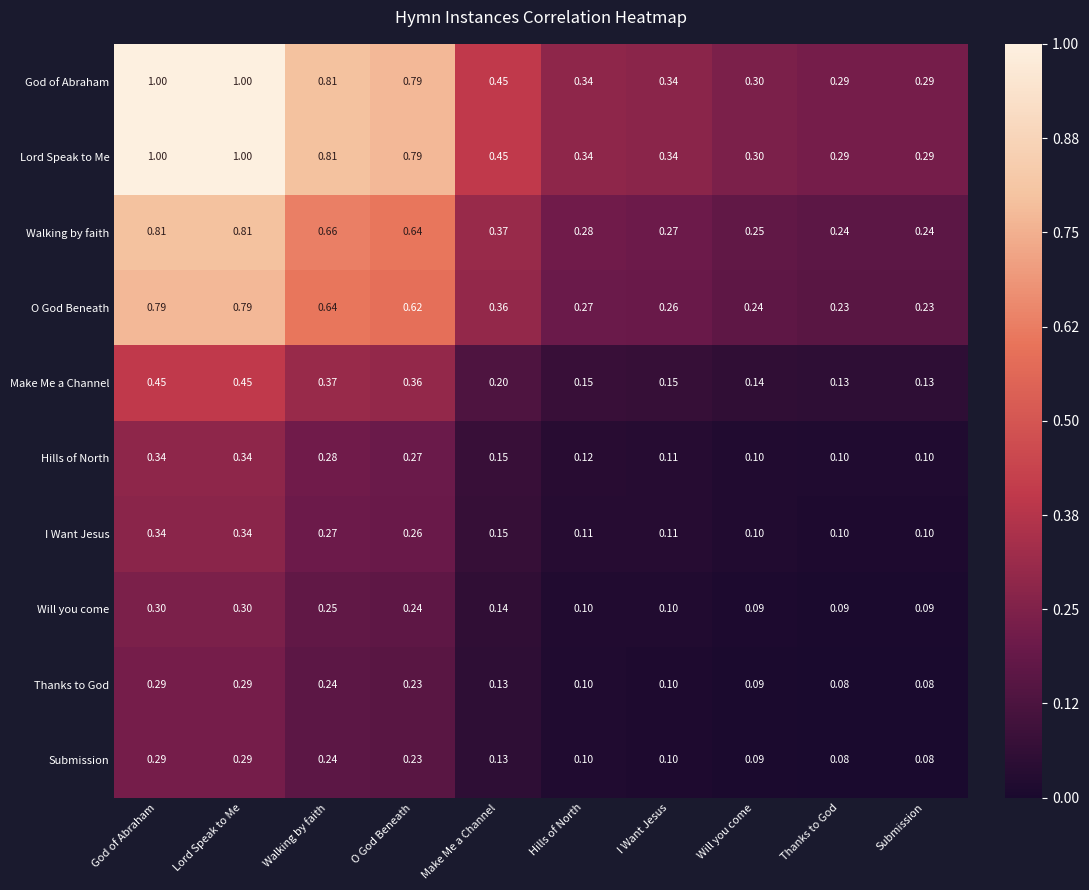

How many data points does each series have?

10